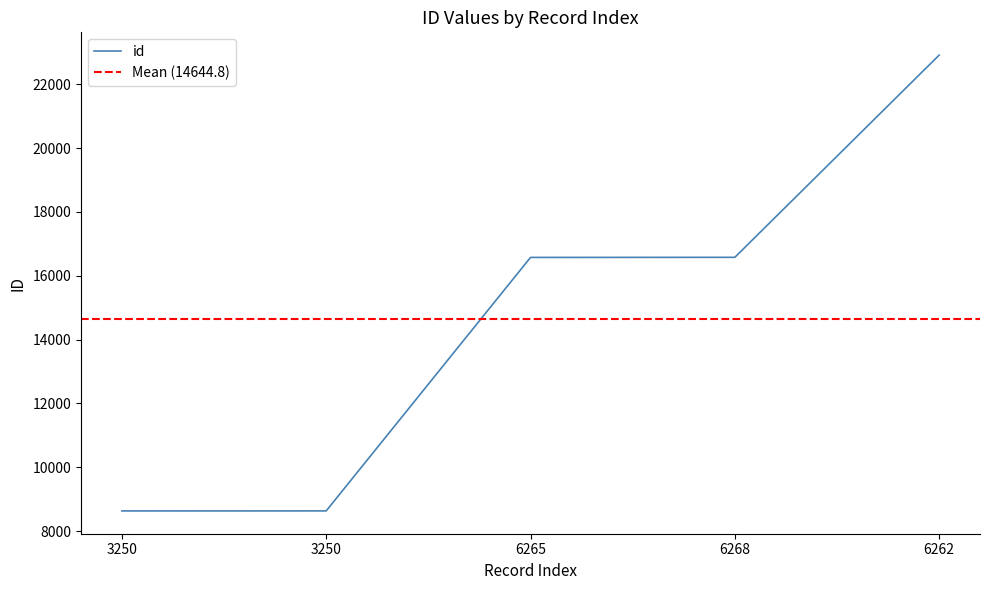

Reading left to right, list all the values displayed in this chart.

3250=8632	3250=8633	6265=16573	6268=16576	6262=22910